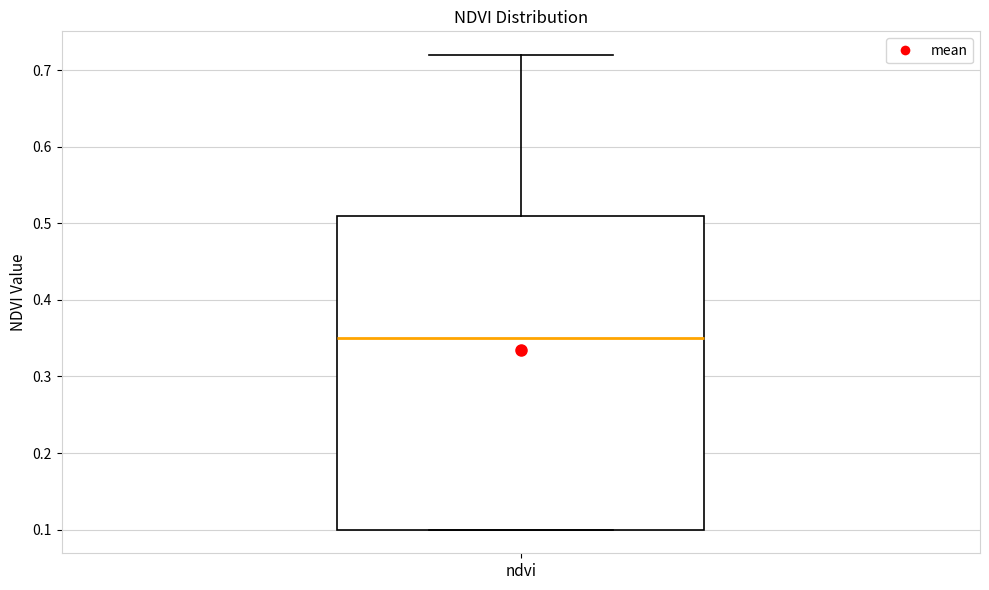

Transcribe this box plot: give where the median line is, the range the box spans, and where the two whiskers end, as read against the y-axis. The values are not printed on the chart, so give them approximately, as read against the axis.

median 0.35, box 0.10 to 0.51, whiskers 0.10 to 0.72